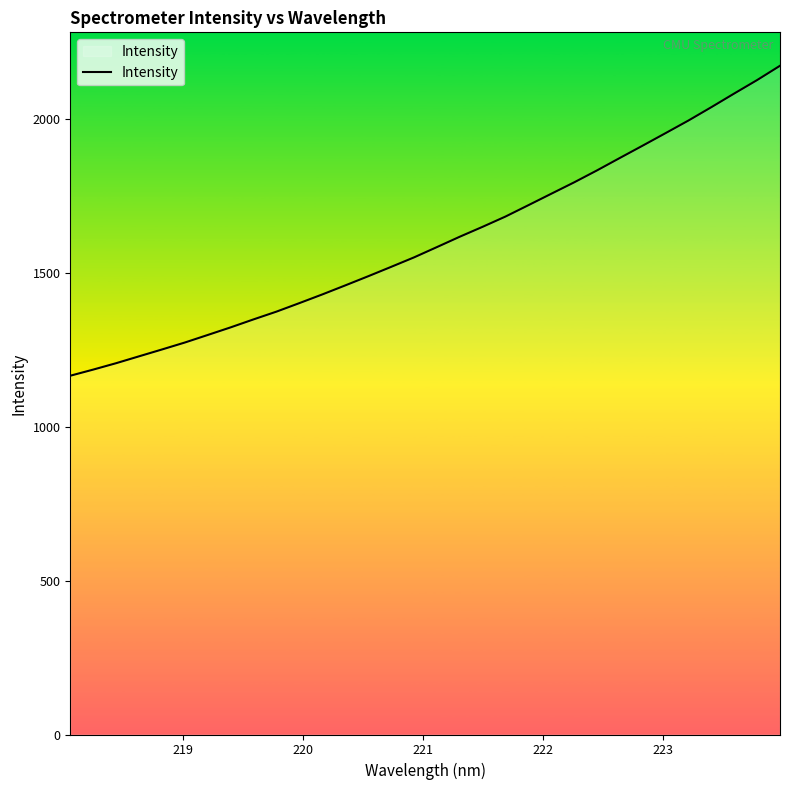

What is the maximum value shown in the chart?

2173.2